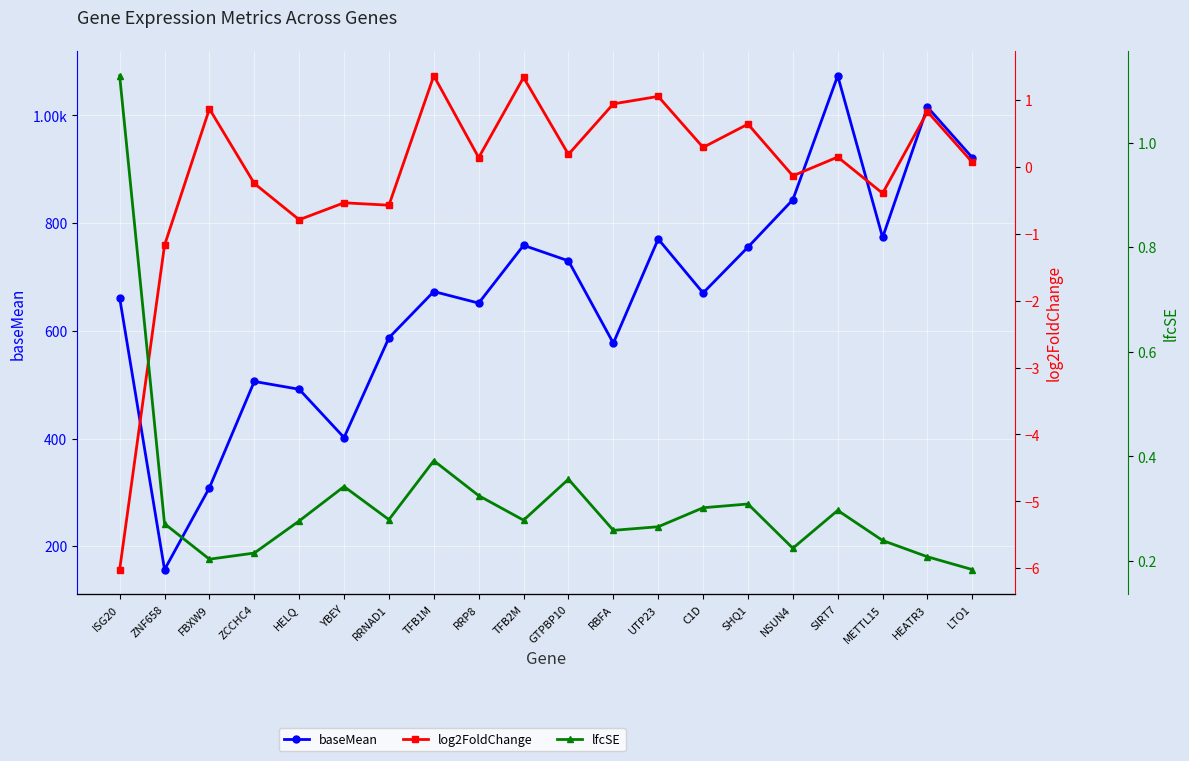

True or false: baseMean and lfcSE cross at least once.

False